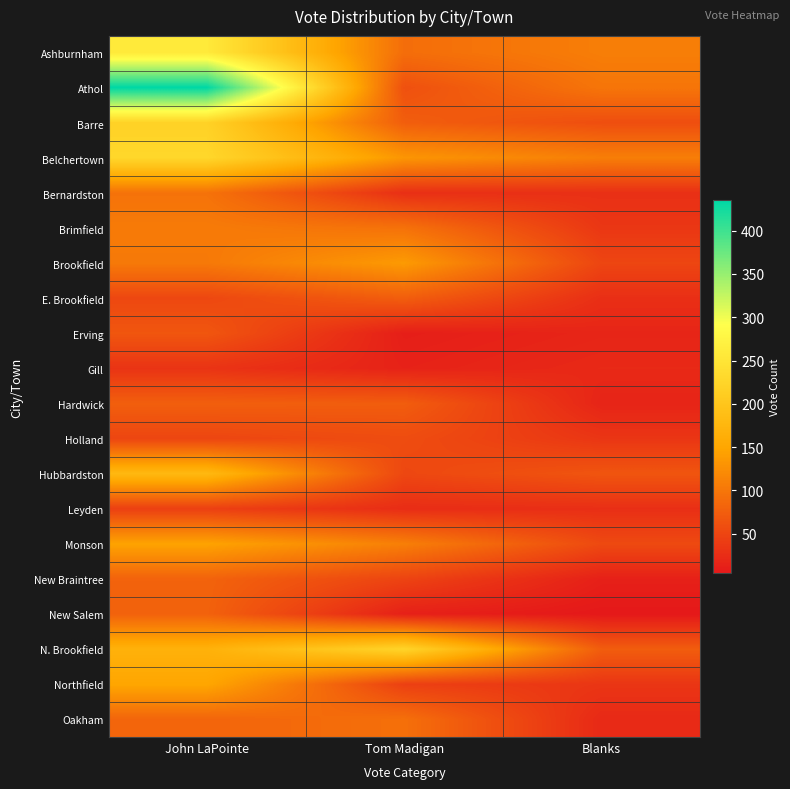

How many data points does each series have?

3